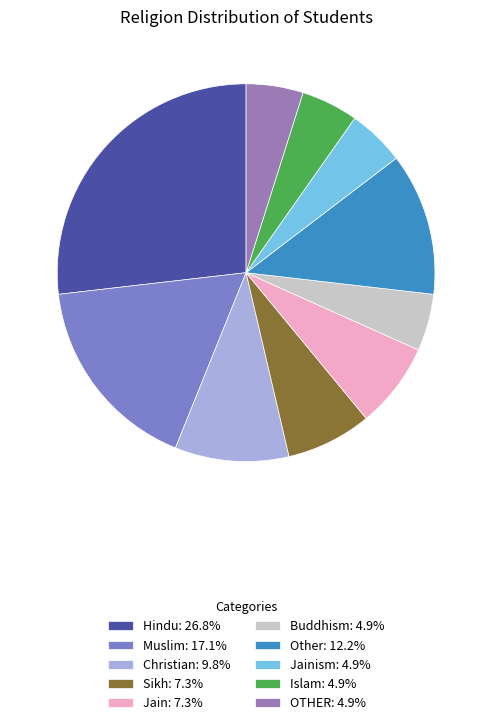

Do Buddhism: 4.9% and Islam: 4.9% together represent more than half of the pie?

No